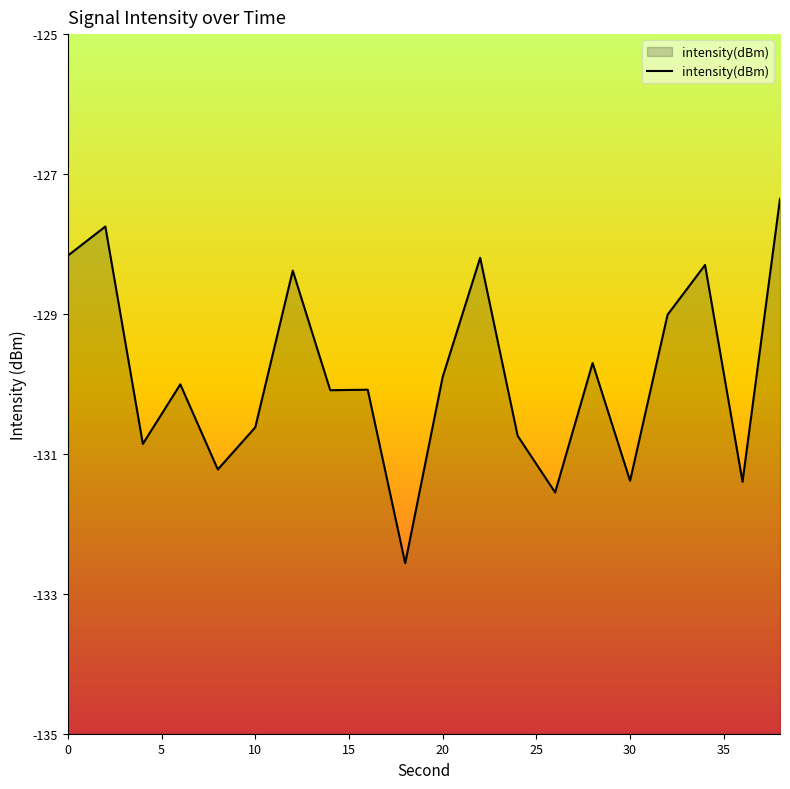

What is the change in value from 10 to 30?

-0.8